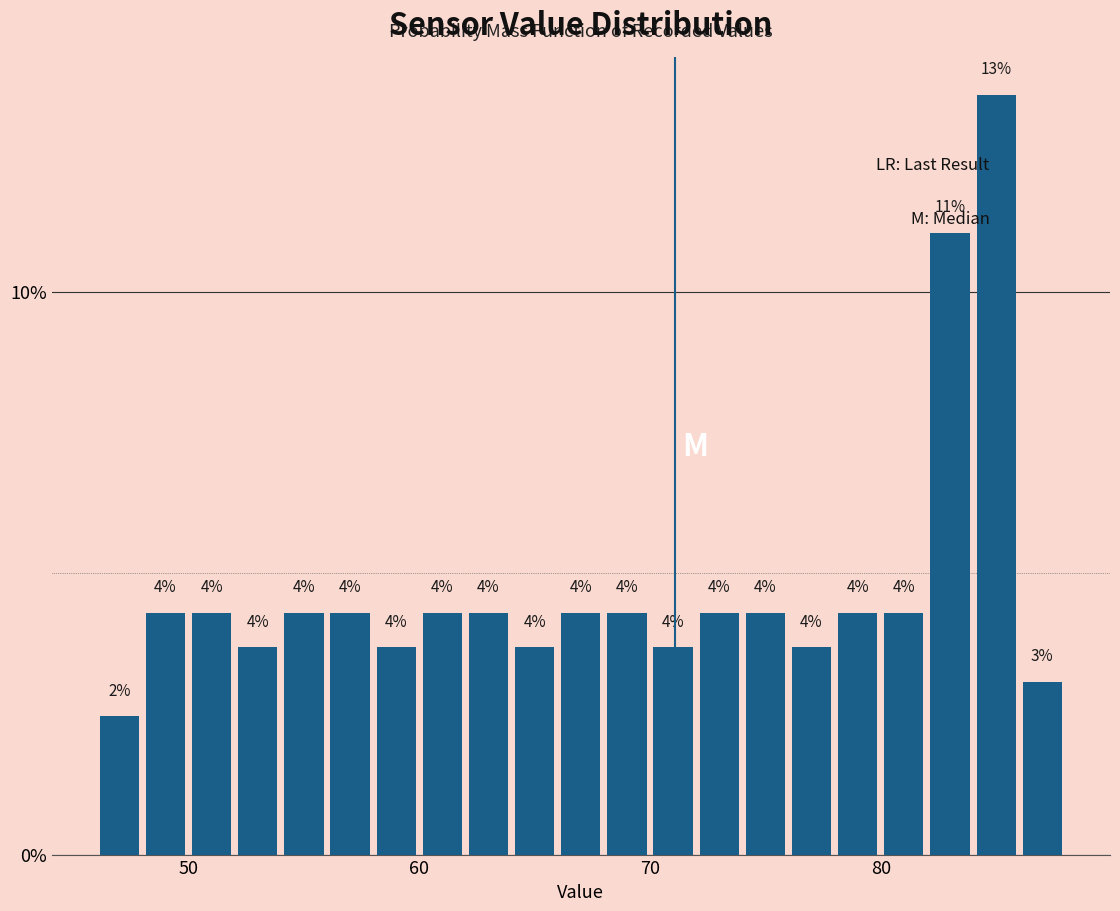

Read against the x-axis, roughly where is the centre of the tallest bar?

85